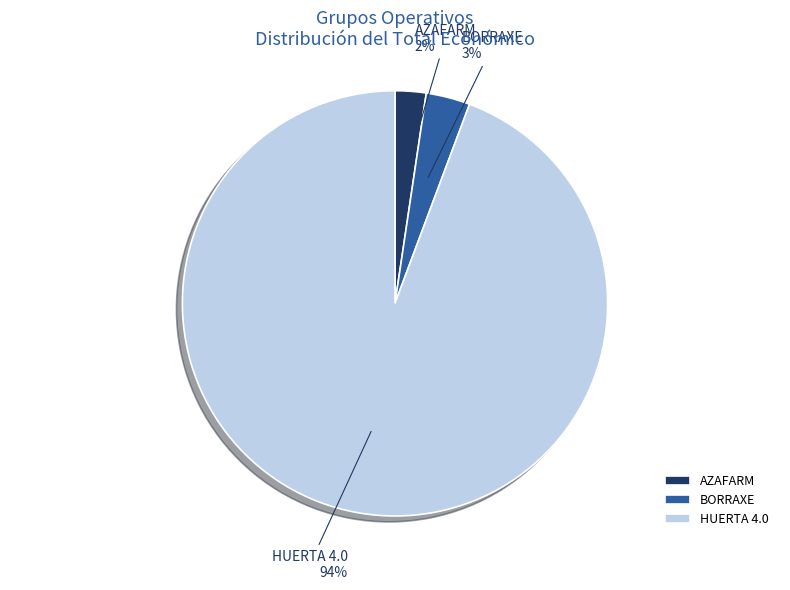

How many segments does this pie chart have?

3